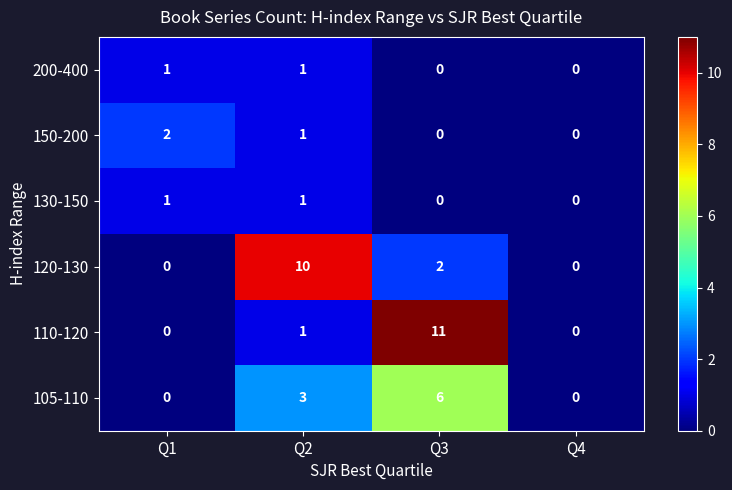

How many data points does each series have?

4